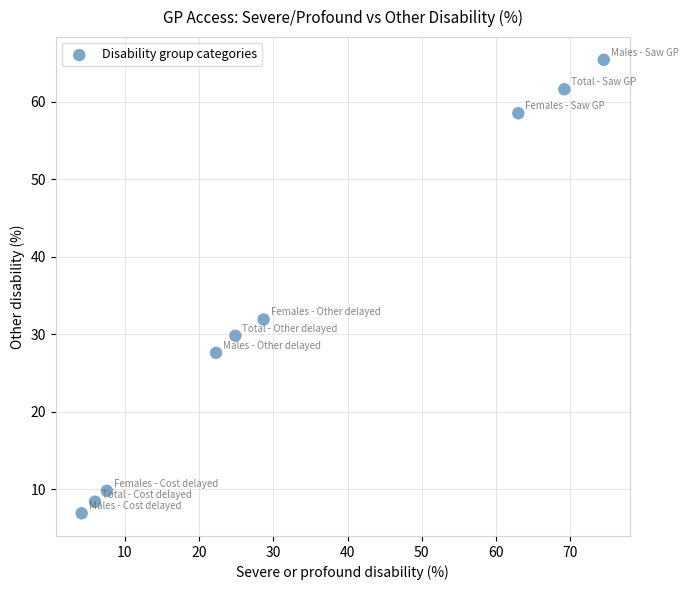

What is the average Y value?

33.3